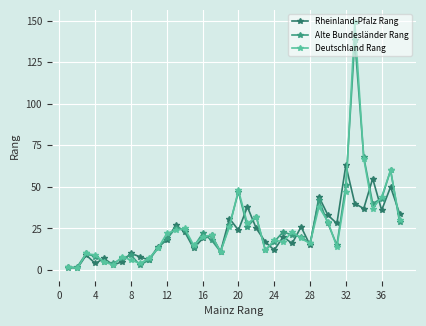

What is the greatest value displayed?

149